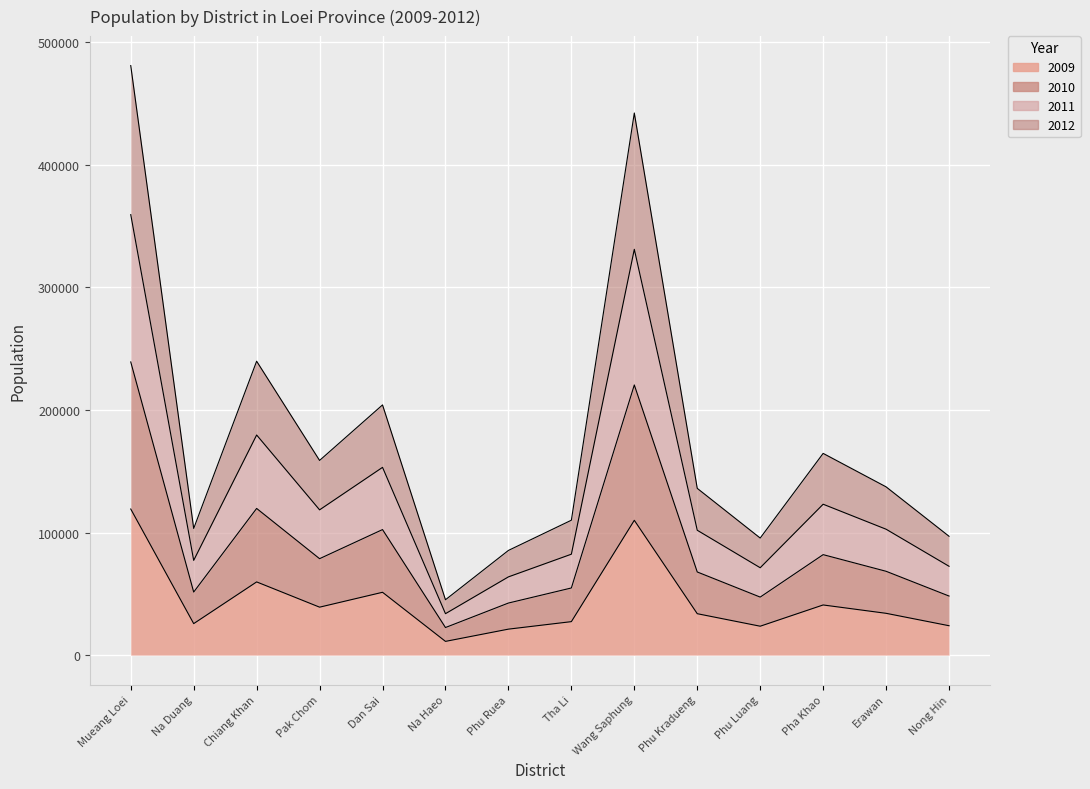

Reading right to left, what are all the values shown in this chart?

2009: Nong Hin=23965	Erawan=34087	Pha Khao=40899	Phu Luang=23569	Phu Kradueng=33775	Wang Saphung=109944	Tha Li=27296	Phu Ruea=21182	Na Haeo=11196	Dan Sai=51237	Pak Chom=39103	Chiang Khan=59702	Na Duang=25686	Mueang Loei=119139
2010: Nong Hin=72449	Erawan=102677	Pha Khao=123063	Phu Luang=71257	Phu Kradueng=101826	Wang Saphung=330960	Tha Li=82305	Phu Ruea=63806	Na Haeo=33792	Dan Sai=153127	Pak Chom=118468	Chiang Khan=179515	Na Duang=77262	Mueang Loei=359259
2011: Nong Hin=96931	Erawan=137232	Pha Khao=164523	Phu Luang=95475	Phu Kradueng=136011	Wang Saphung=442151	Tha Li=110015	Phu Ruea=85378	Na Haeo=45154	Dan Sai=204060	Pak Chom=158776	Chiang Khan=239707	Na Duang=103319	Mueang Loei=480821
2012: Nong Hin=48175	Erawan=68365	Pha Khao=81939	Phu Luang=47314	Phu Kradueng=67807	Wang Saphung=220342	Tha Li=54756	Phu Ruea=42463	Na Haeo=22494	Dan Sai=102384	Pak Chom=78645	Chiang Khan=119625	Na Duang=51430	Mueang Loei=239107